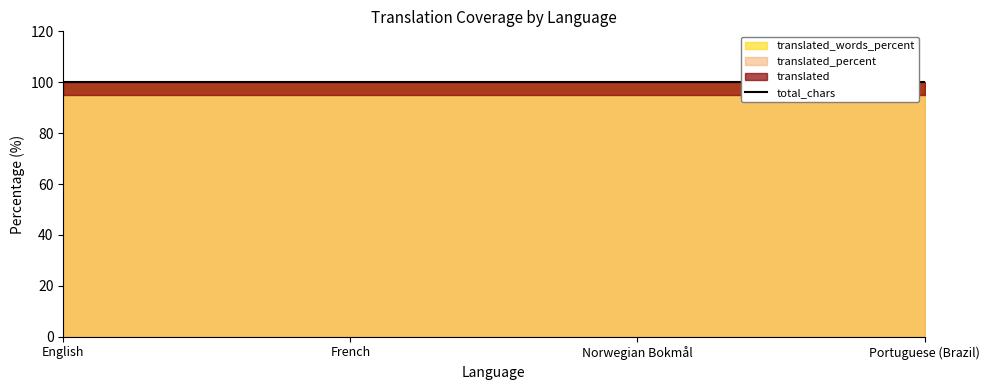

Between English and French, which series saw the biggest shift?

translated